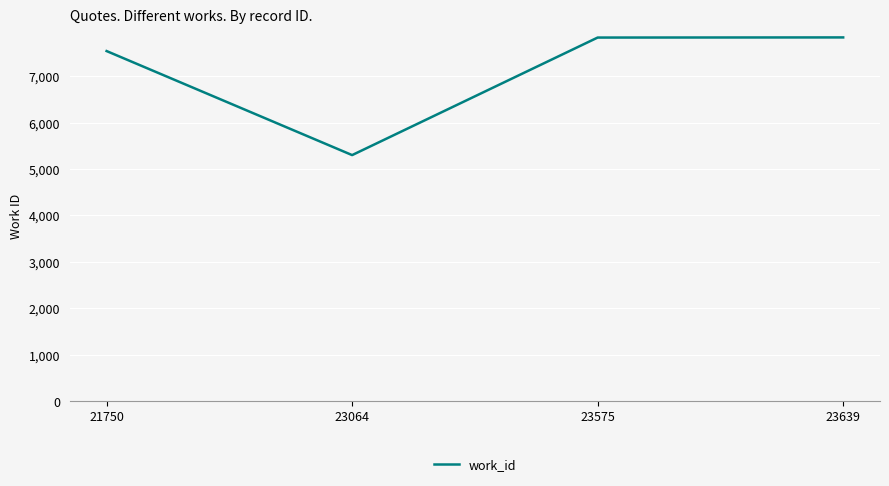

What is the change in value from 23064 to 23575?

+2534